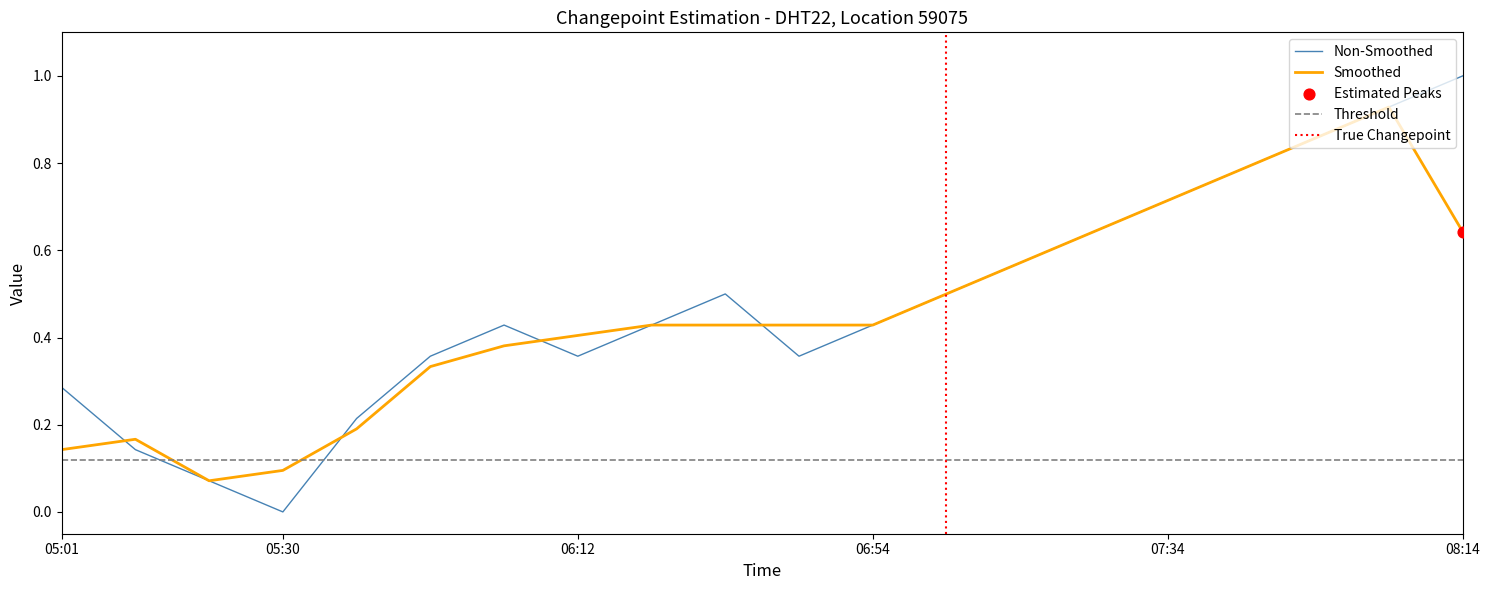

What is the change in value from 07:34 to 08:14?

+0.3